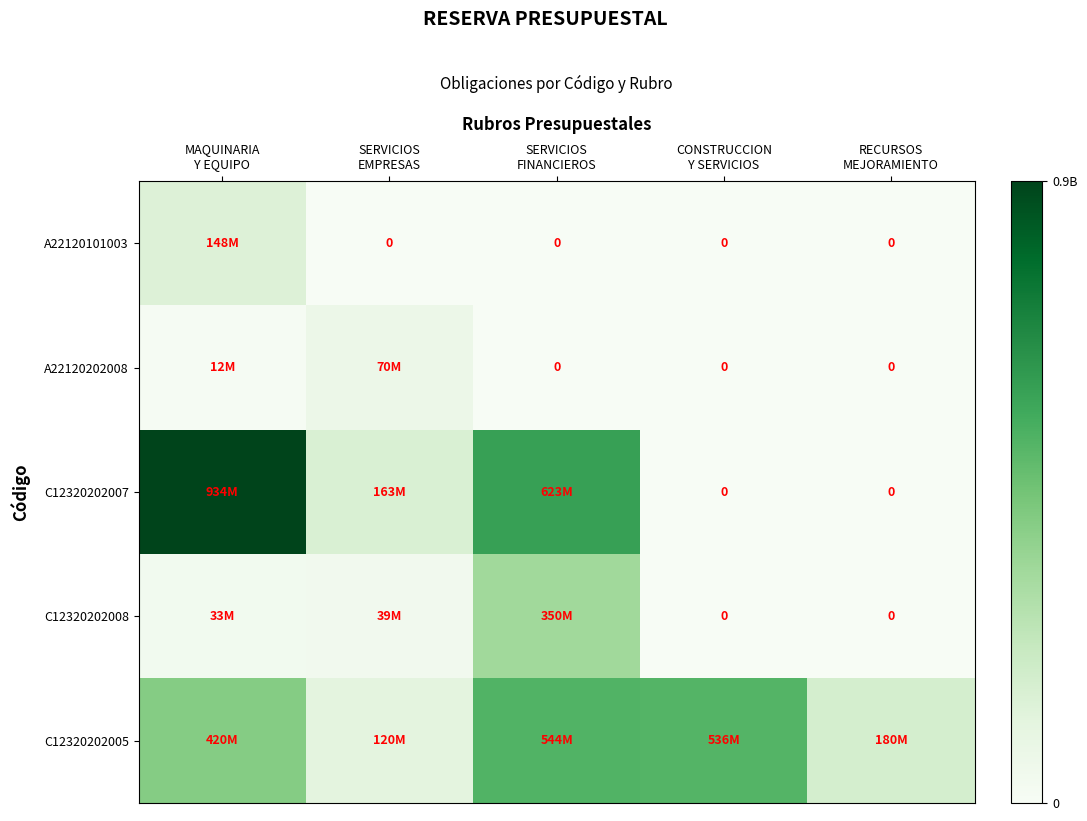

What is the average value of the A22120101003 series?

29563700